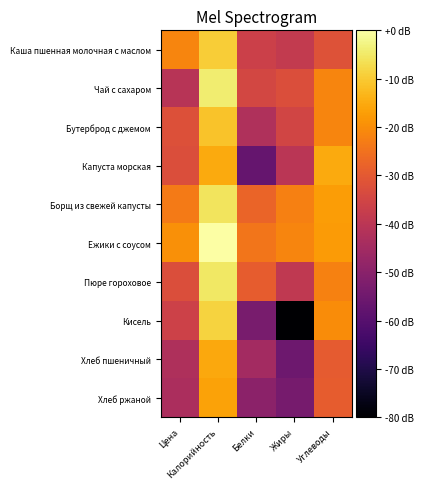

Which has a higher value, Жиры or Углеводы?

Углеводы